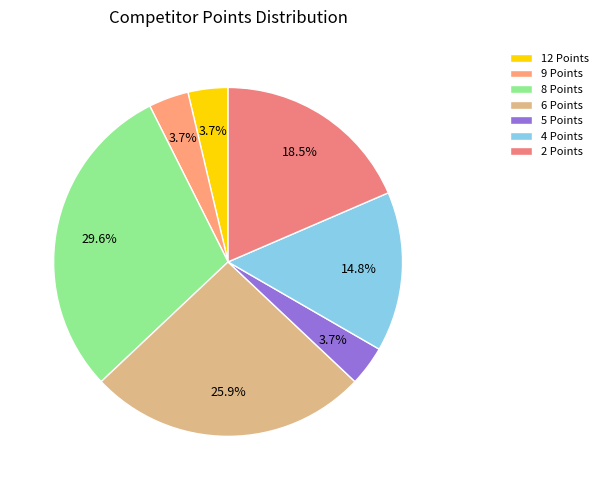

What percentage is the 4 Points slice, to the nearest percent?

15%